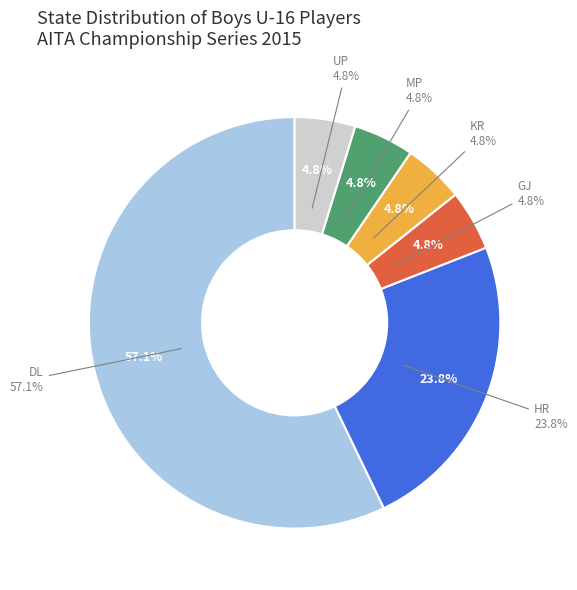

To the nearest percent, what is the average slice percentage?

17%